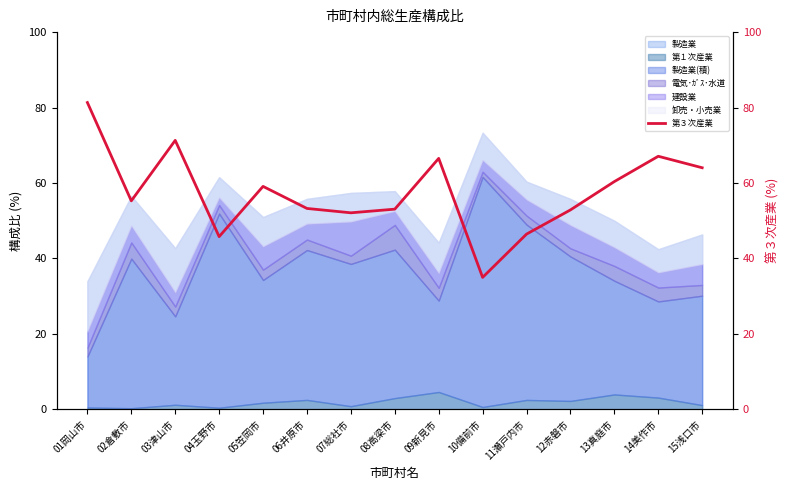

True or false: the data shows 53.2 at 06井原市.

True